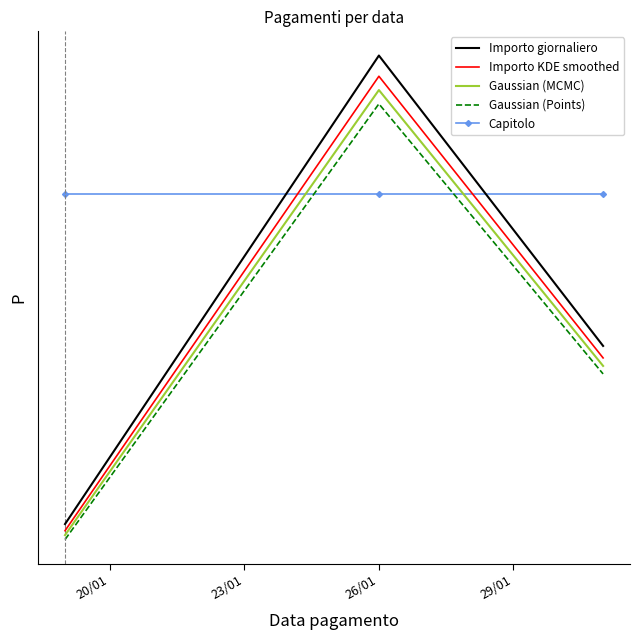

What are all the series names shown in the legend?

Importo giornaliero, Importo KDE smoothed, Gaussian (MCMC), Gaussian (Points), Capitolo